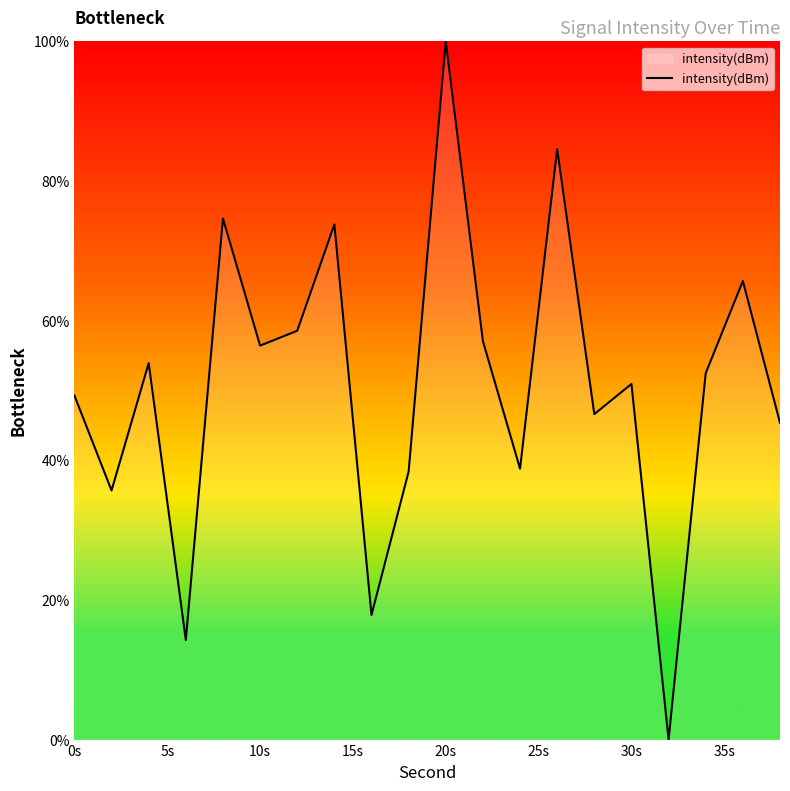

What is the difference between the maximum and minimum values?

100.0